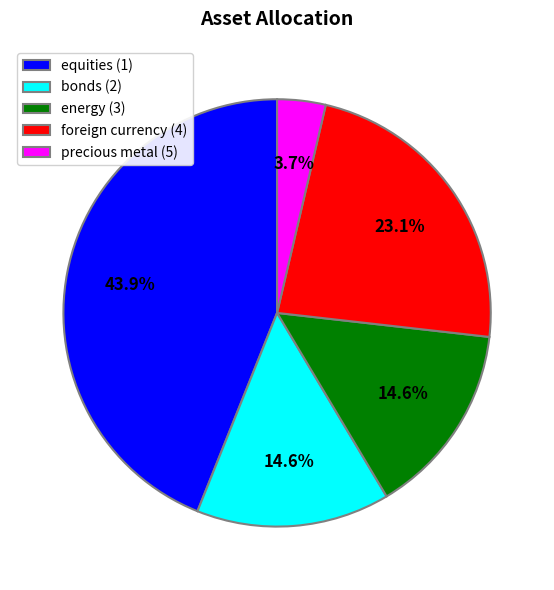

To the nearest percent, what is the average slice percentage?

20%